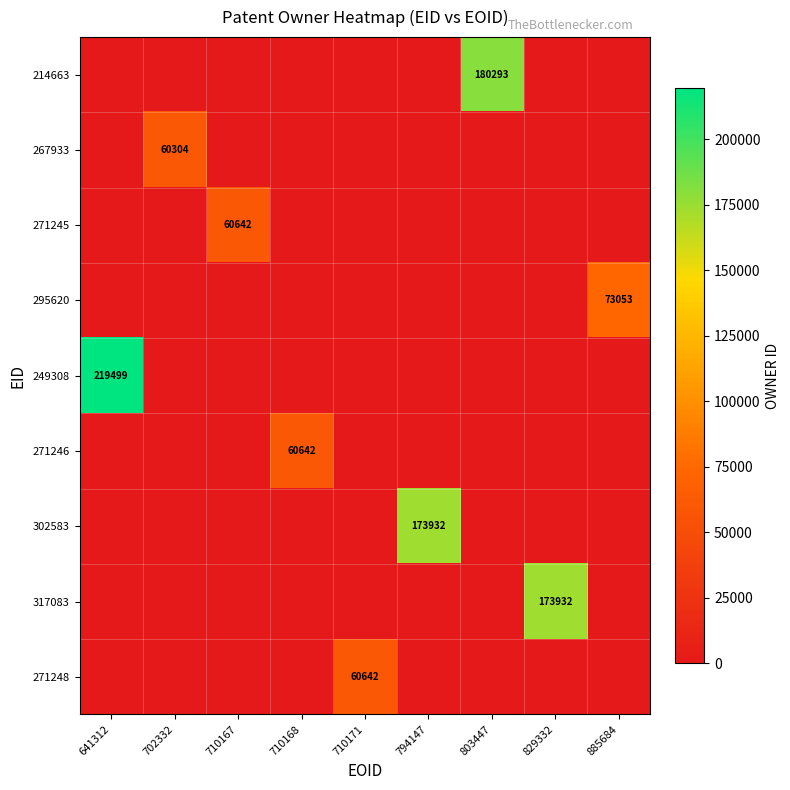

True or false: 295620 has a value of 73053 at 885684.

True